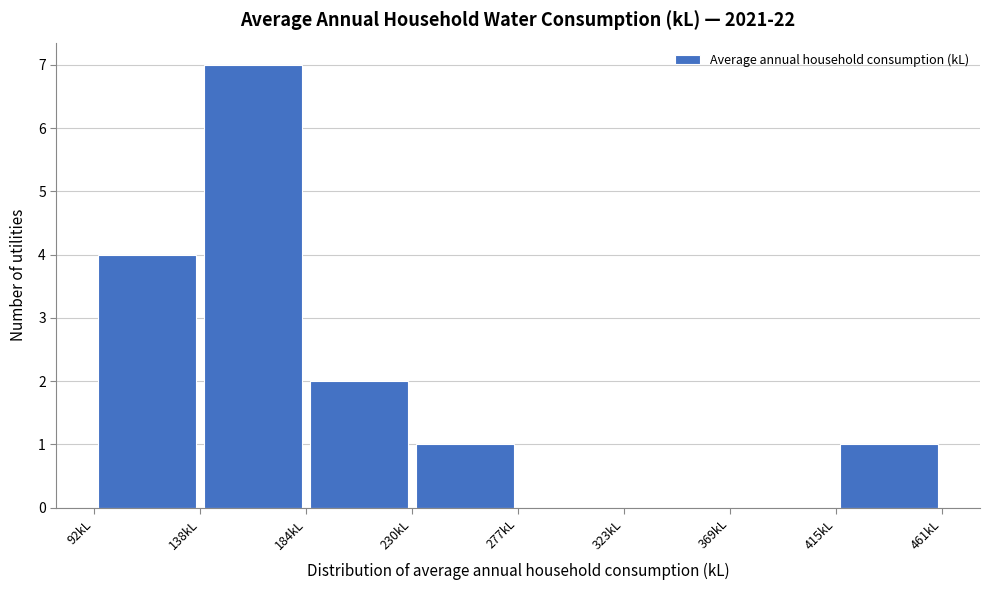

Reading left to right, list every bar in this chart as the range it spans on the x-axis followed by its height. Neither the bar edges nor the heights are printed on the chart, so give them approximately, as read against the axes.

90 to 140: 4
140 to 185: 7
185 to 230: 2
230 to 275: 1
275 to 325: 0
325 to 370: 0
370 to 415: 0
415 to 460: 1